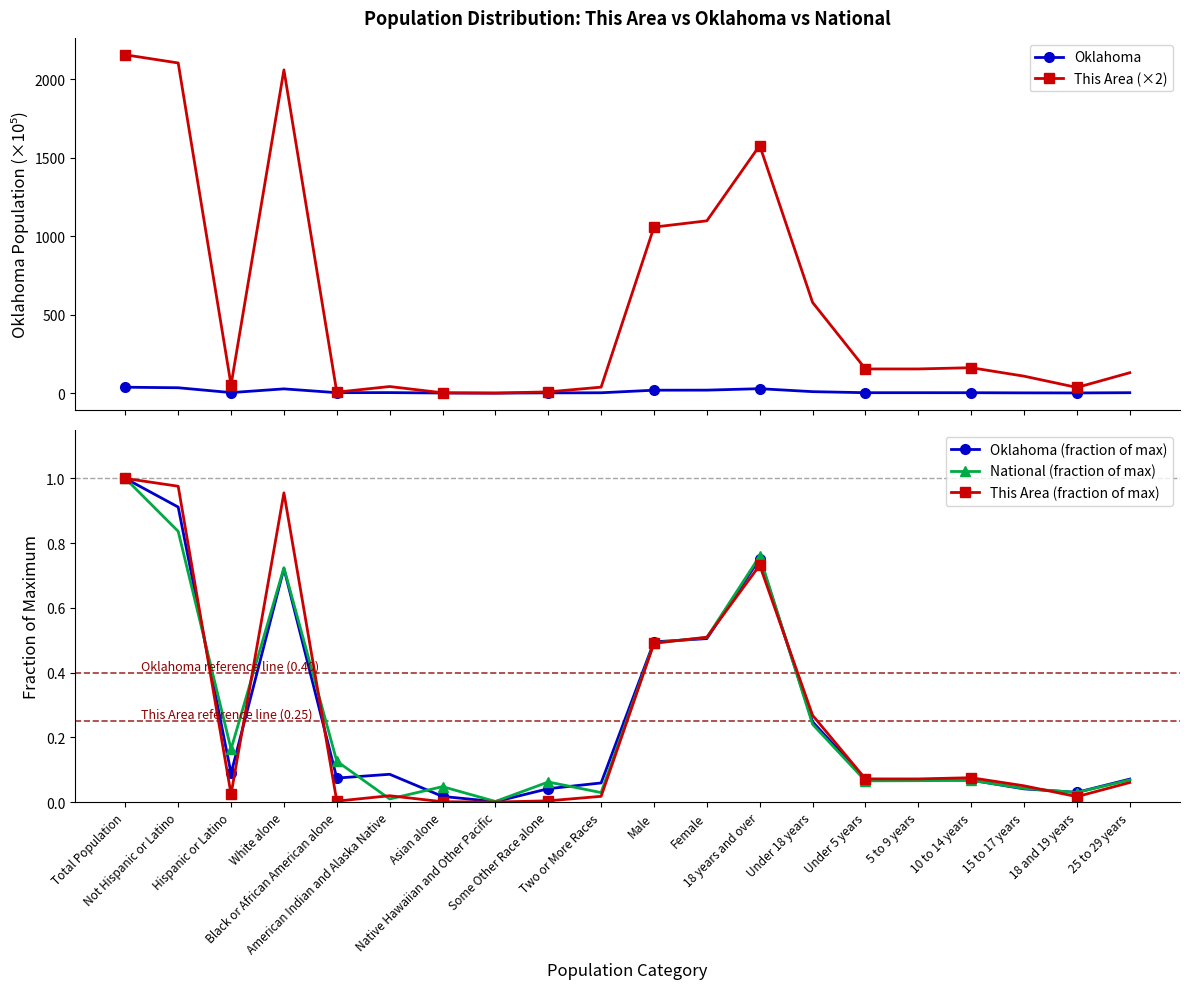

How many interior local peaks does the National (fraction of max) series have?

5